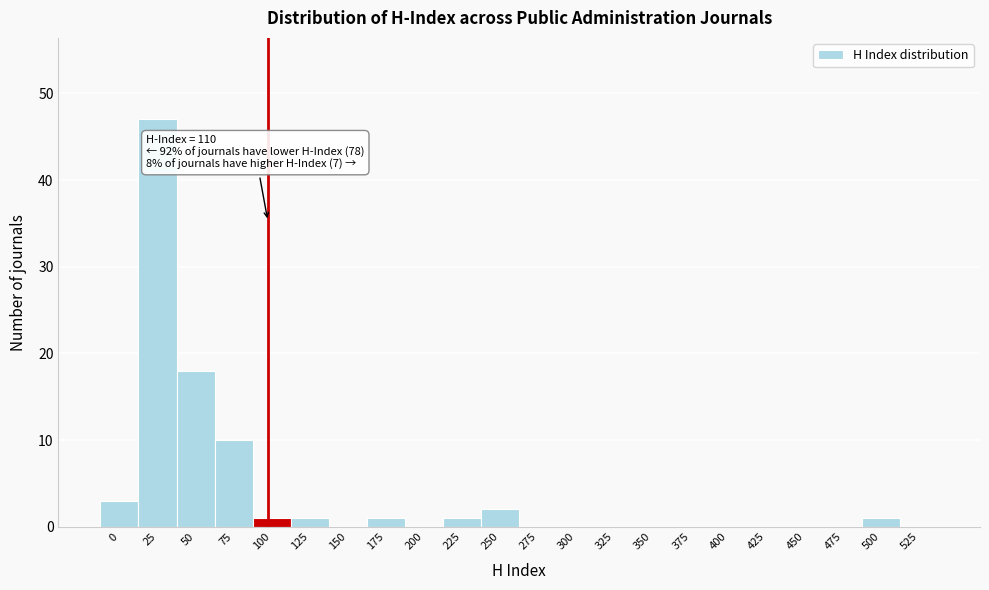

Reading right to left, extract all data points from this chart.

525=0	500=1	475=0	450=0	425=0	400=0	375=0	350=0	325=0	300=0	275=0	250=2	225=1	200=0	175=1	150=0	125=1	100=1	75=10	50=18	25=47	0=3